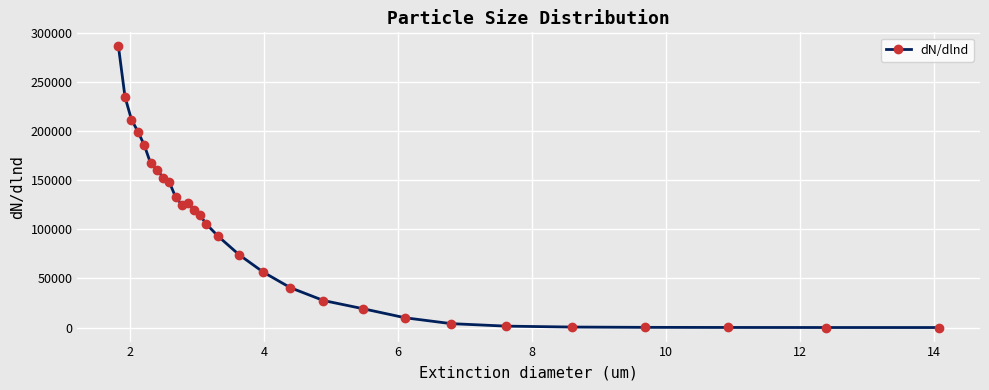

What is the greatest value displayed?

286404.1